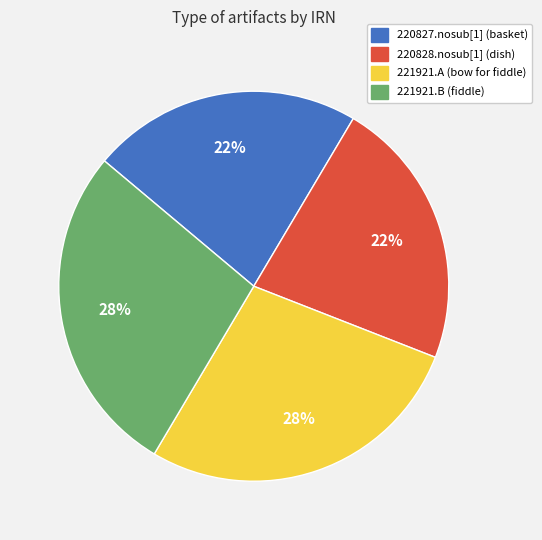

Count the number of slices in the pie.

4